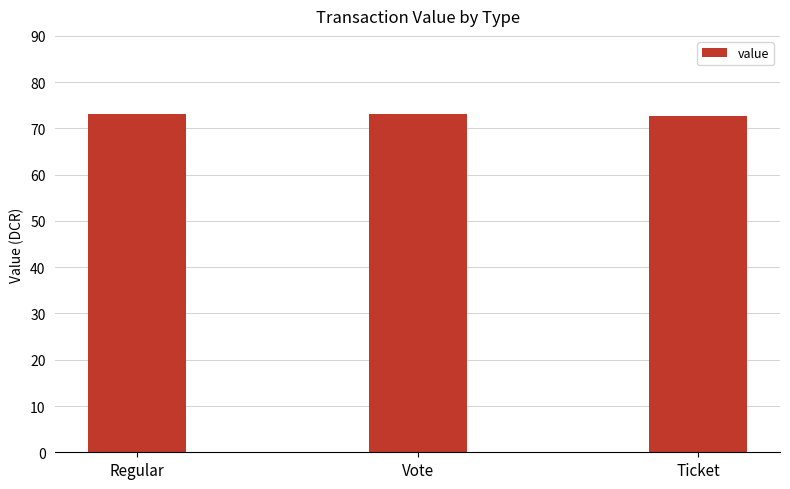

Reading left to right, transcribe all the data shown in this chart.

Regular=73.2	Vote=73.2	Ticket=72.7